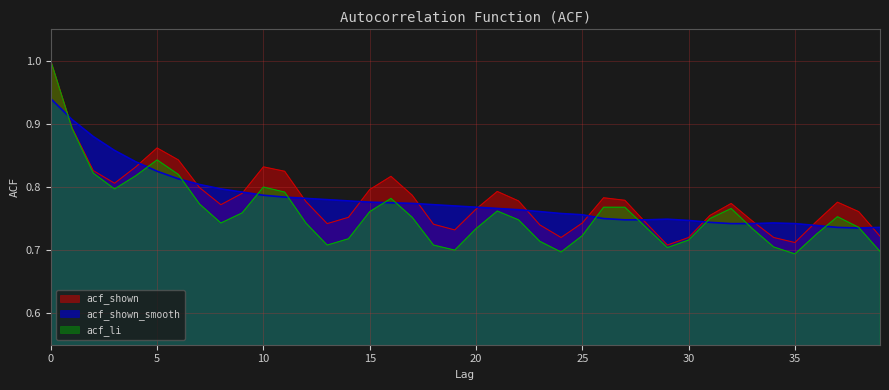

True or false: acf_li and acf_shown cross at least once.

False